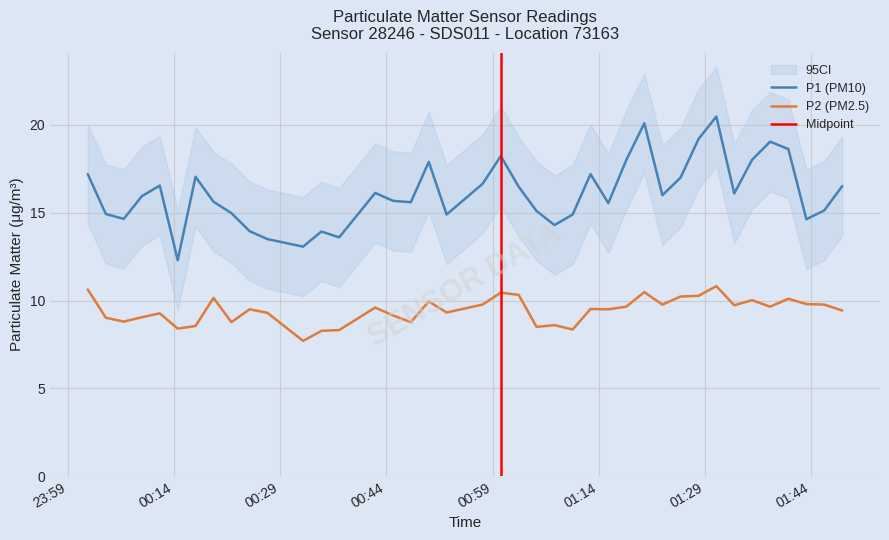

Does the chart have visible grid lines?

Yes